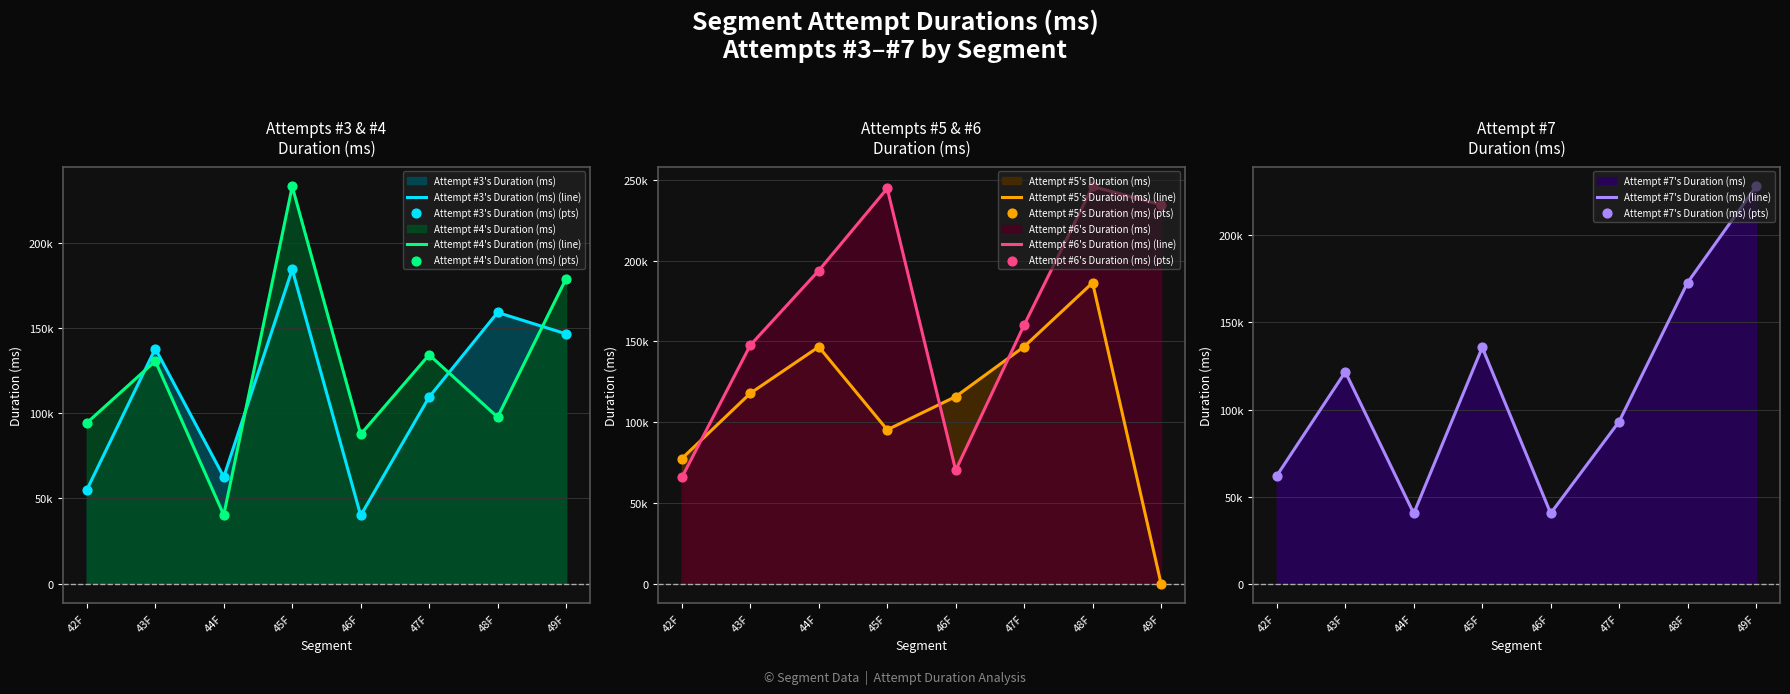

At how many categories does at least one series exceed 205227?

3